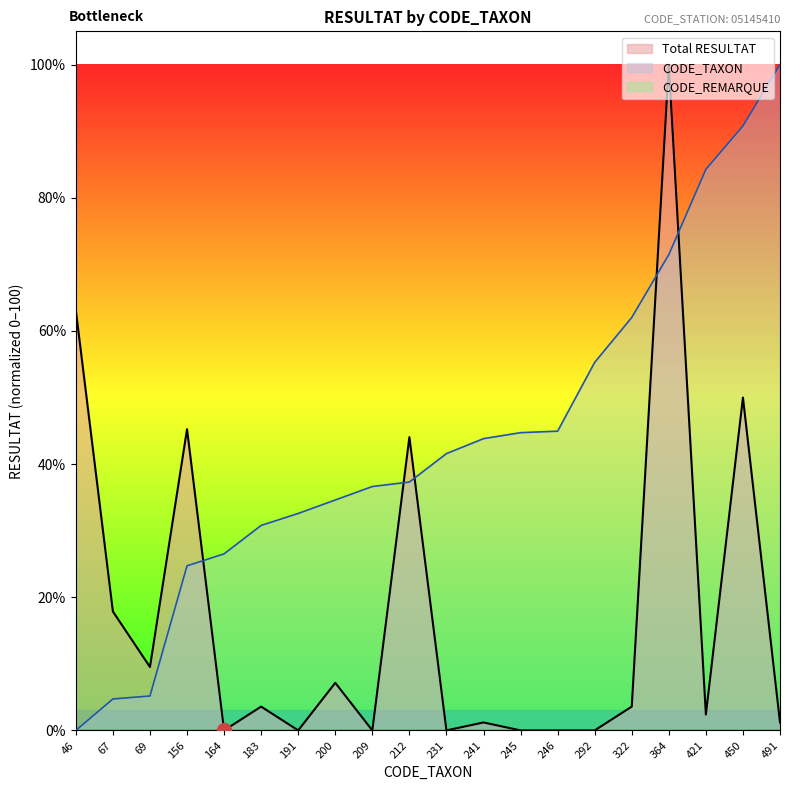

List the series in order of their overall mean, highest first.

CODE_TAXON, Total RESULTAT